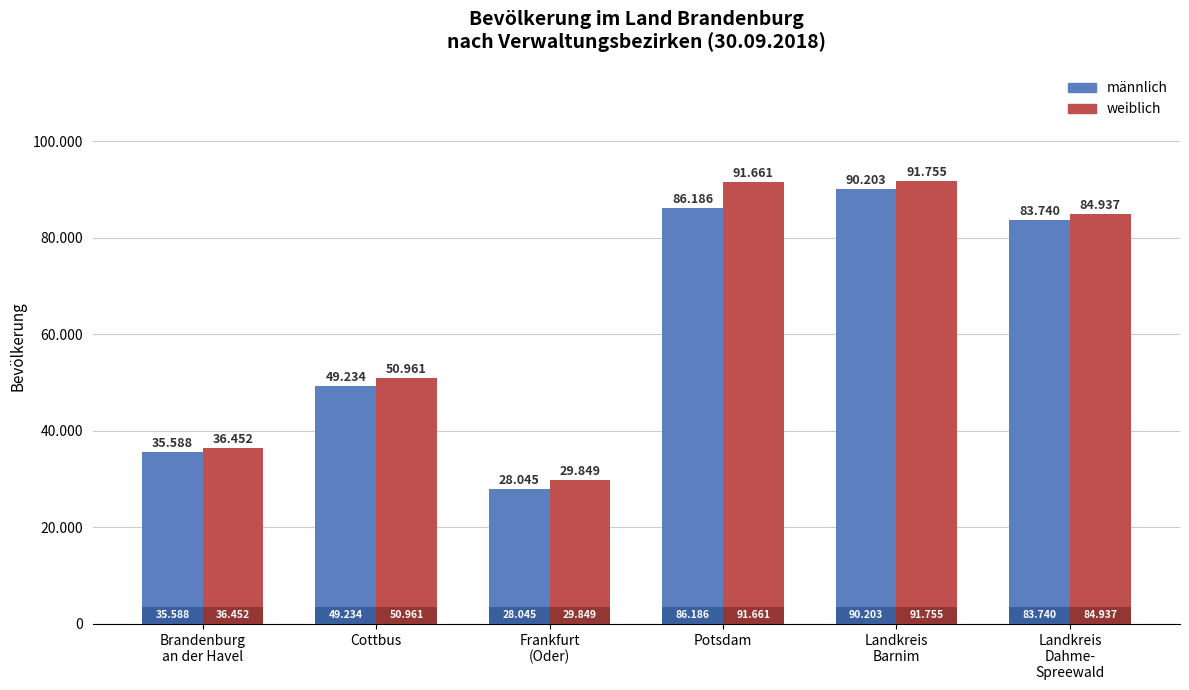

What is the value of the männlich bar at the 6th from the left?

83740